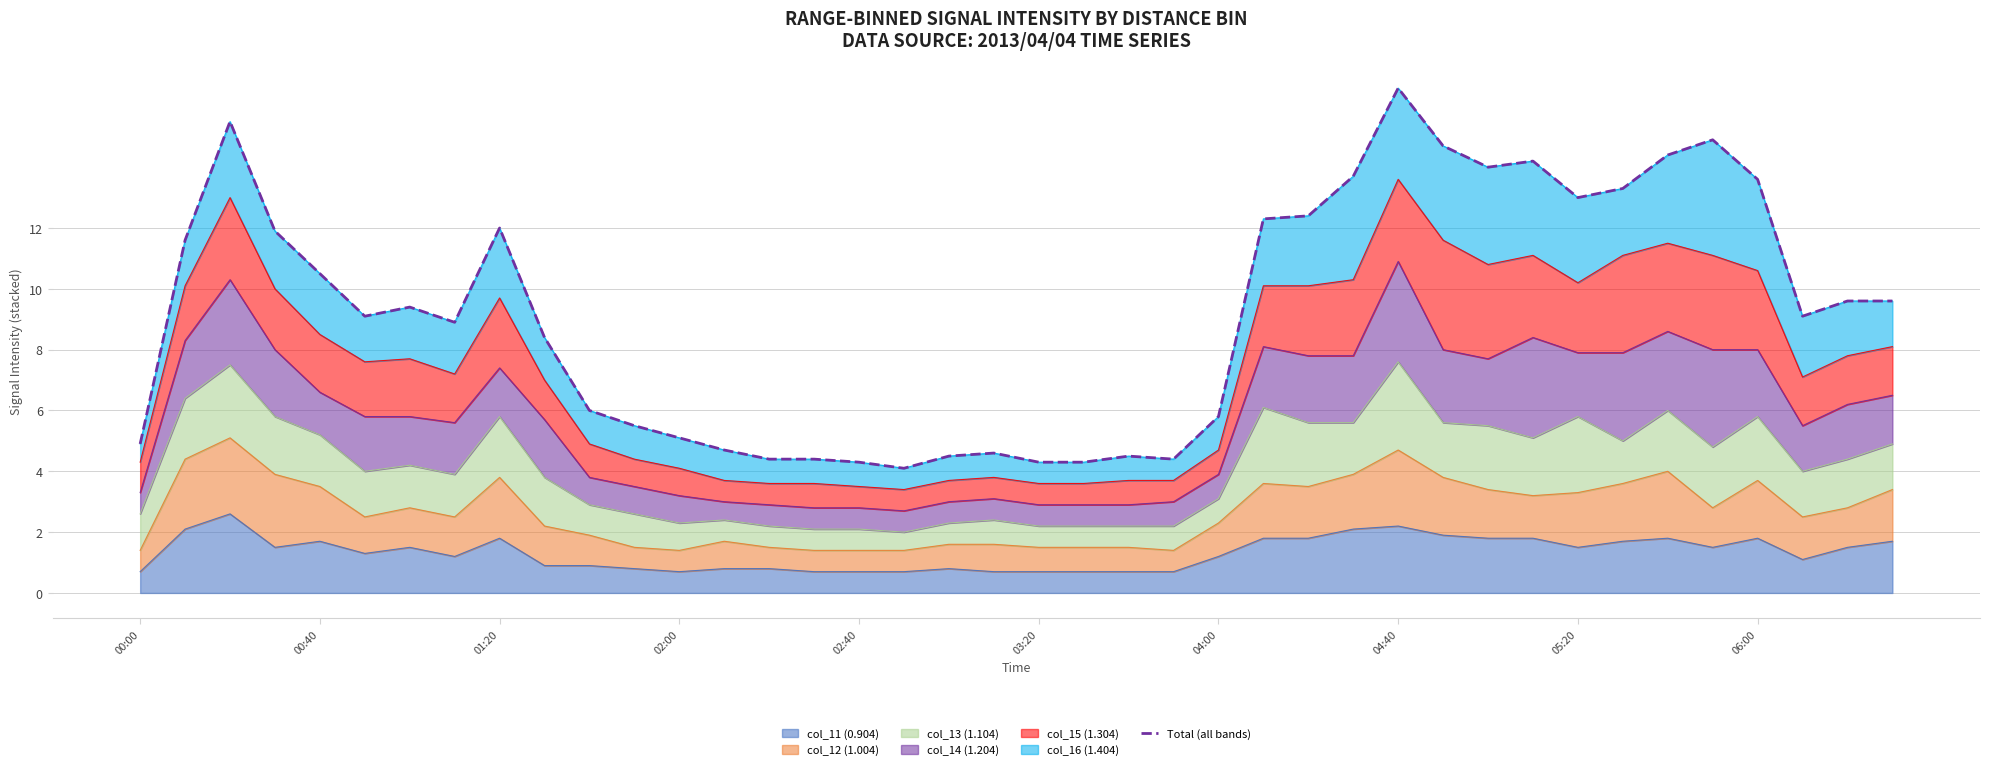

Is it true that col_11 (0.904) equals 2.9 at 06:00?

False